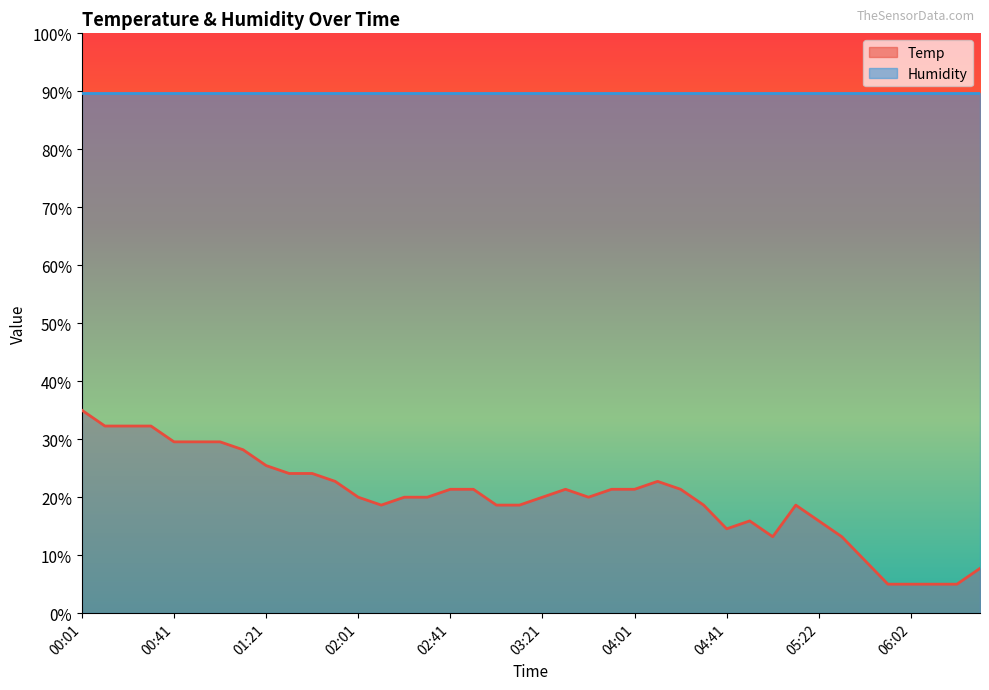

At which label does the data first exceed 19?

00:01